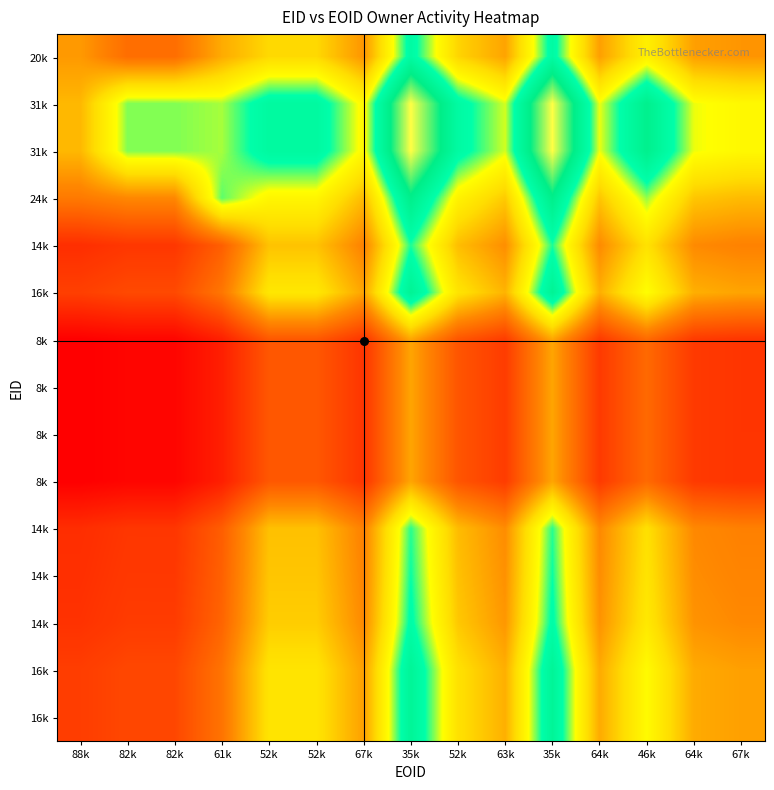

What is the difference between the highest and lowest values at 35k?

0.4